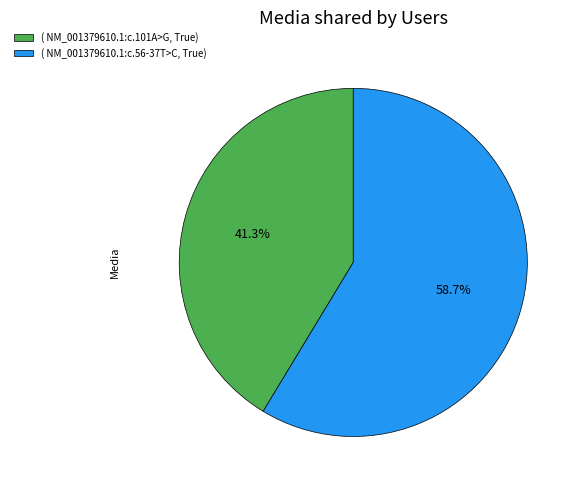

Approximately how many times larger is the value at ( NM_001379610.1:c.56-37T>C, True) compared to ( NM_001379610.1:c.101A>G, True)?

1.4